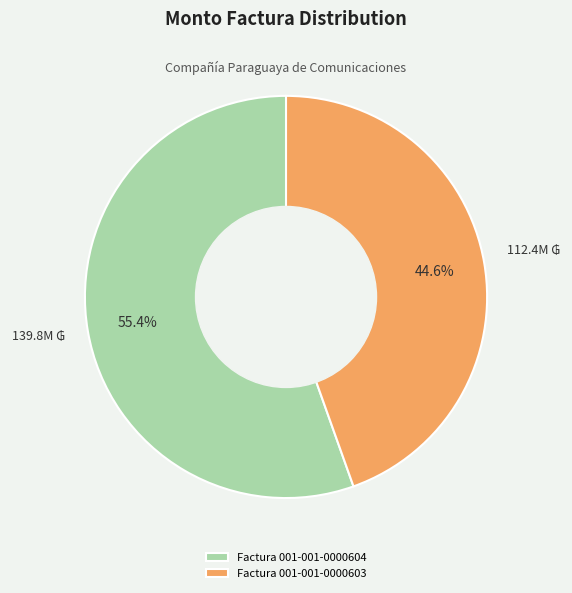

Which slice is the smallest?

Factura 001-001-0000603